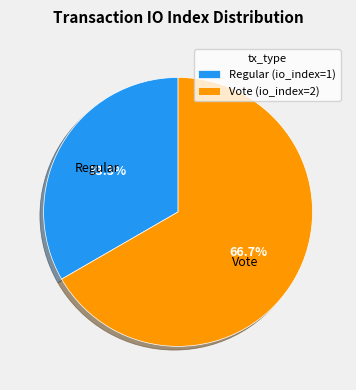

To the nearest percent, what portion does Vote (io_index=2) represent?

67%